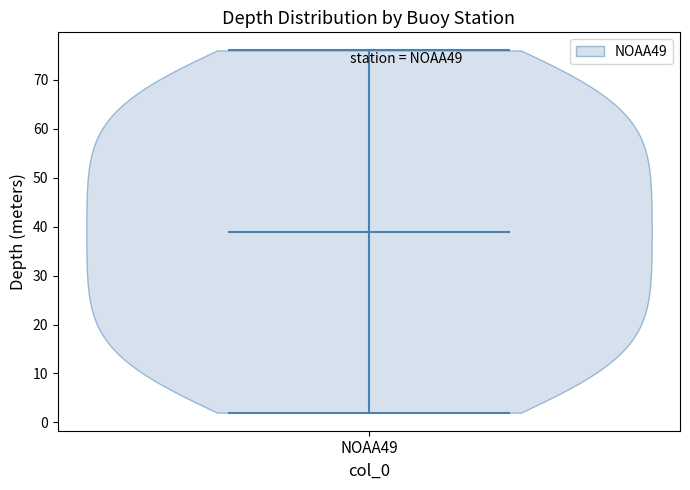

Read this violin plot against the y-axis: where its median line is, and the lowest and highest points the violin reaches. The values are not printed on the chart, so give them approximately, as read against the axis.

median line 39, lowest point 2, highest point 76